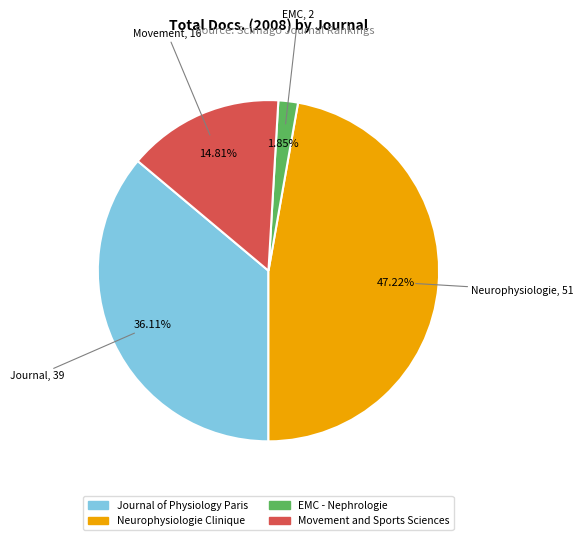

Which has a higher value, EMC - Nephrologie or Neurophysiologie Clinique?

Neurophysiologie Clinique